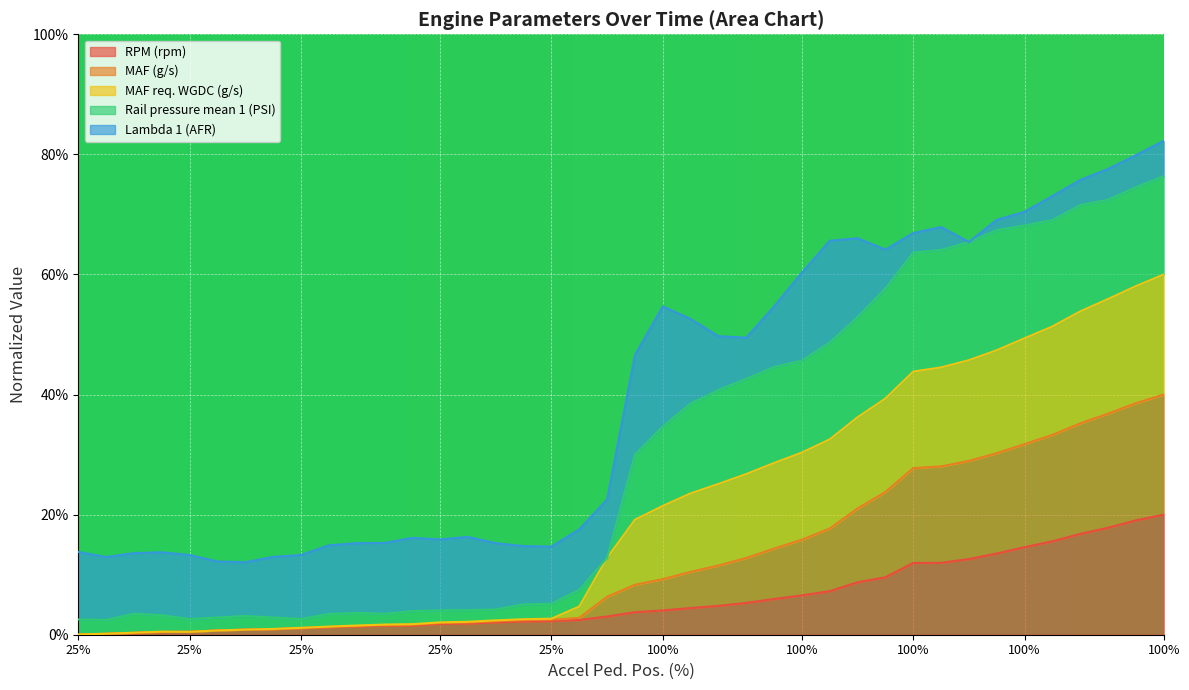

What are all the series names shown in the legend?

RPM (rpm), MAF (g/s), MAF req. WGDC (g/s), Rail pressure mean 1 (PSI), Lambda 1 (AFR)